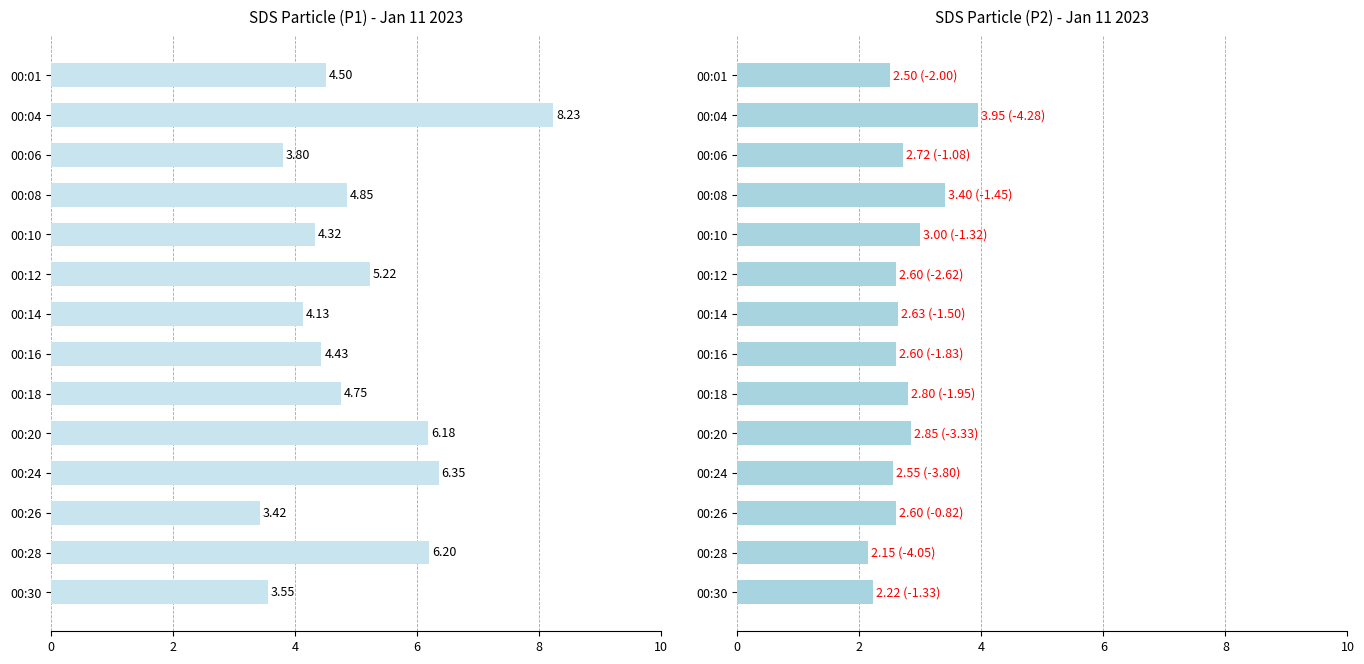

The SDS_P1 series shows 2.4 at 7. True or false?

False